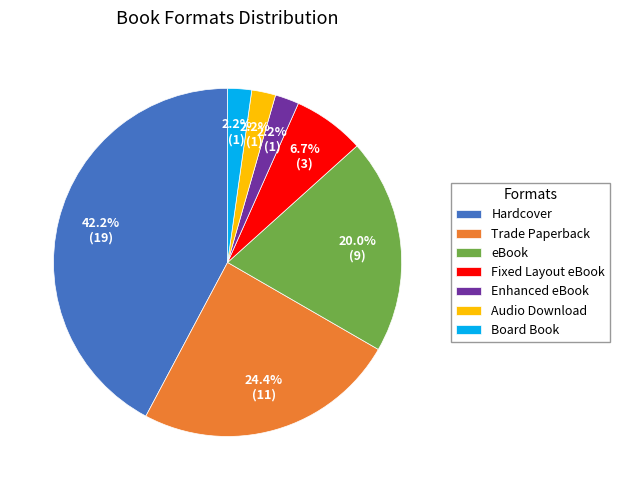

What percentage do Audio Download and Enhanced eBook together represent?

4.4%